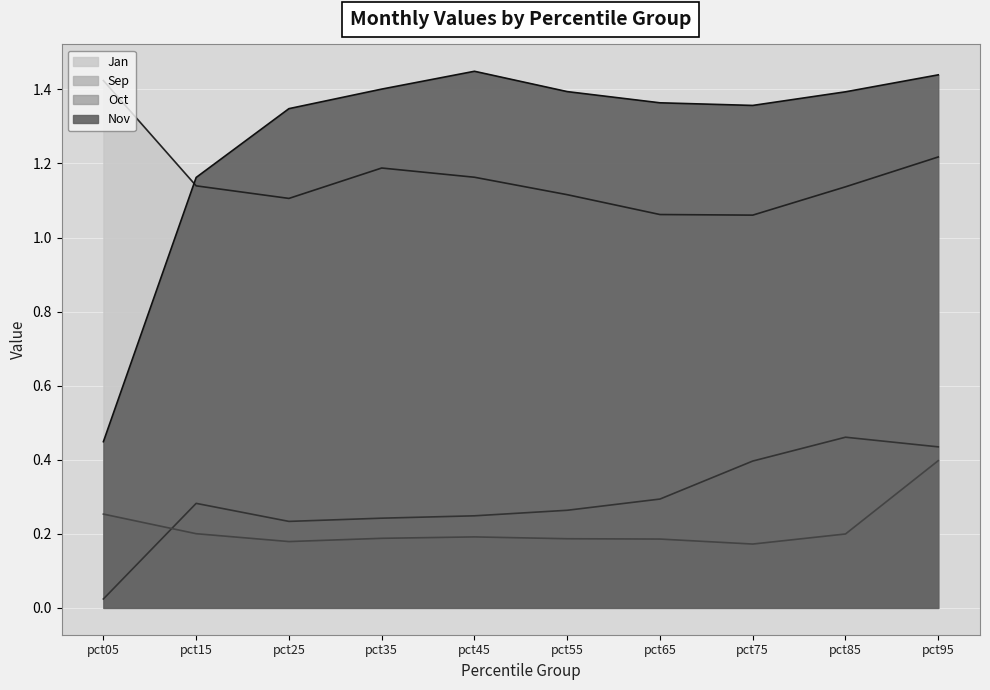

True or false: Jan and Oct intersect in this chart.

False